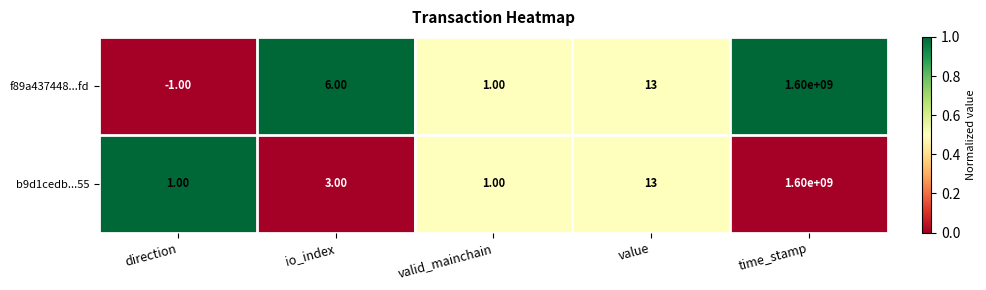

Which series changed the most between io_index and value?

b9d1cedb...55